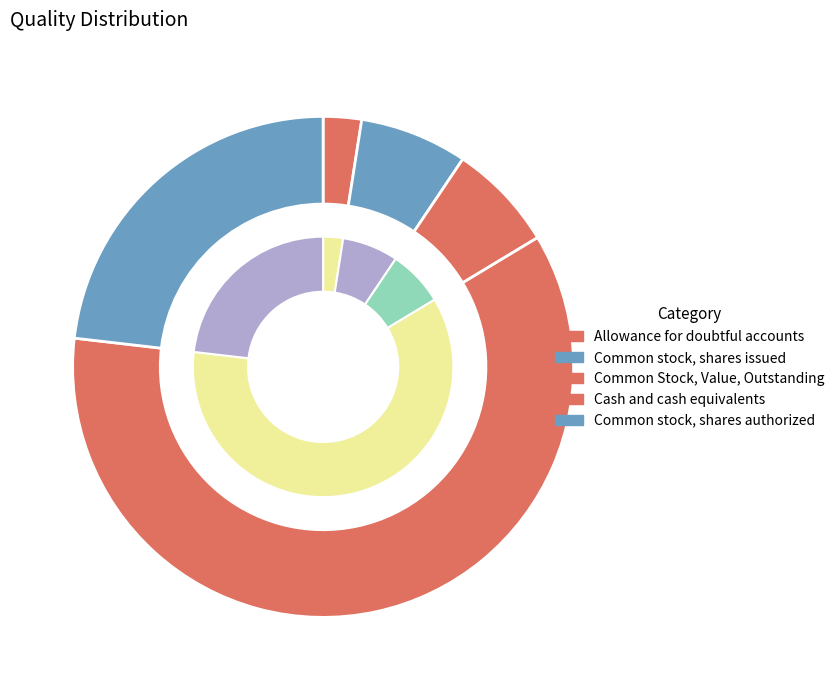

Which slice represents more than half of the pie?

Cash and cash equivalents